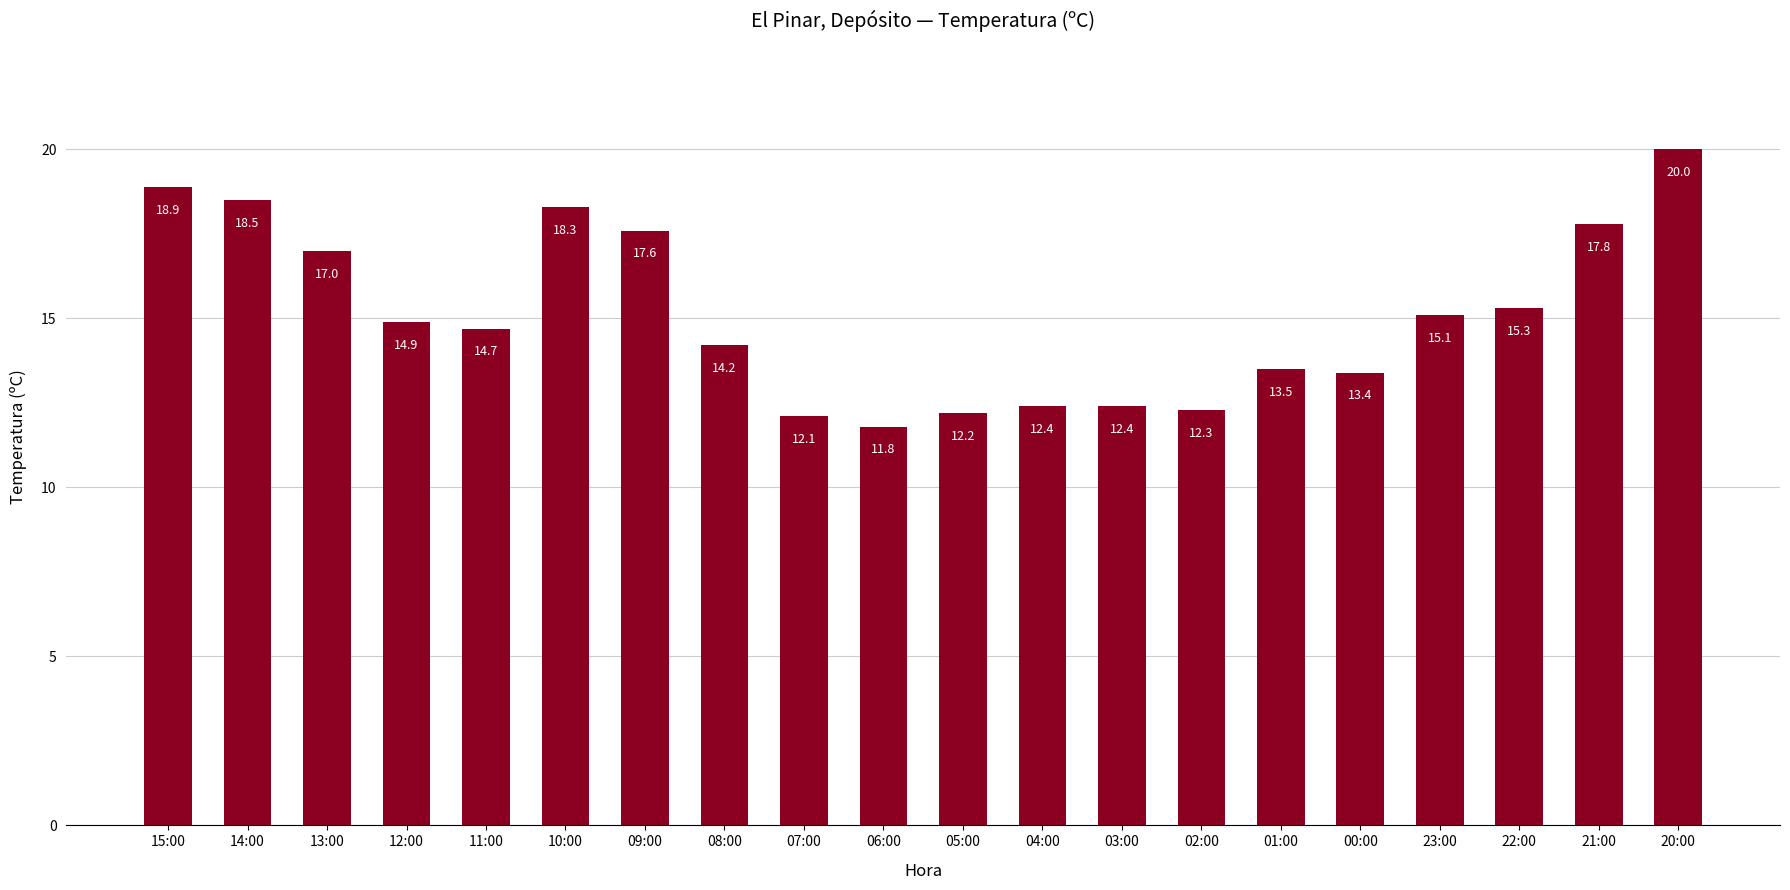

Which has a higher value, 07:00 or 13:00?

13:00